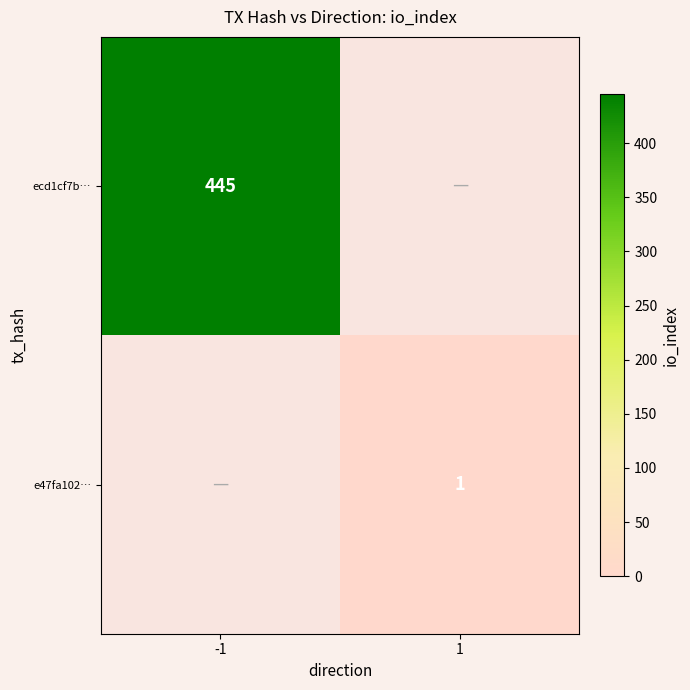

The ecd1cf7b… series shows 762 at -1. True or false?

False